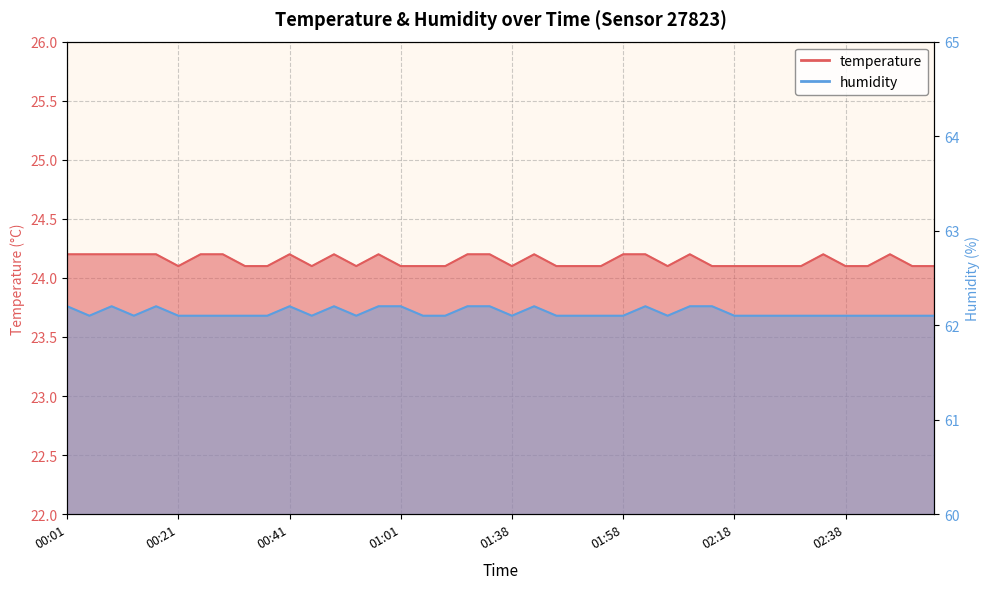

At which category does humidity reach its first local peak?

00:09